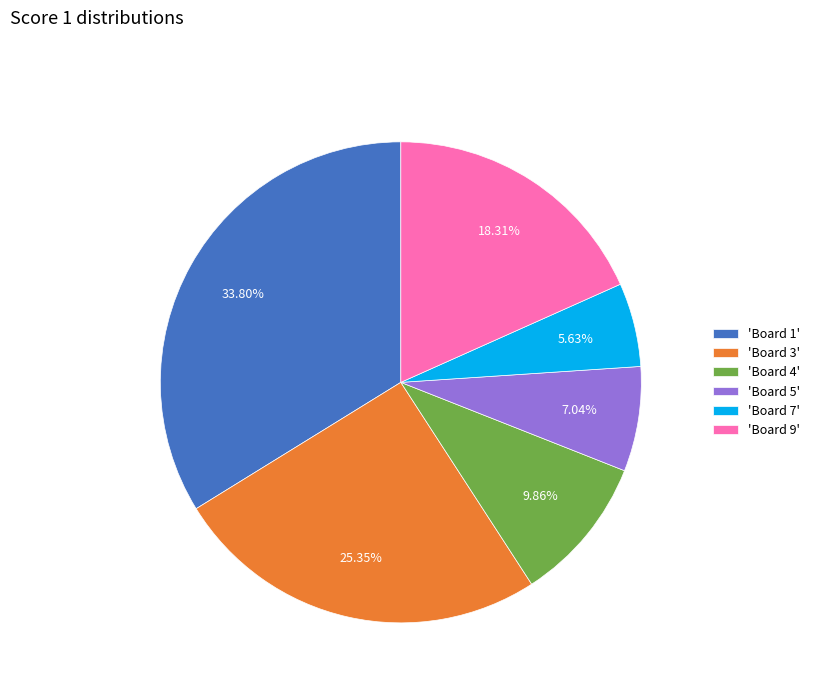

What is the ratio of the value at 'Board 9' to the value at 'Board 4'?

1.9